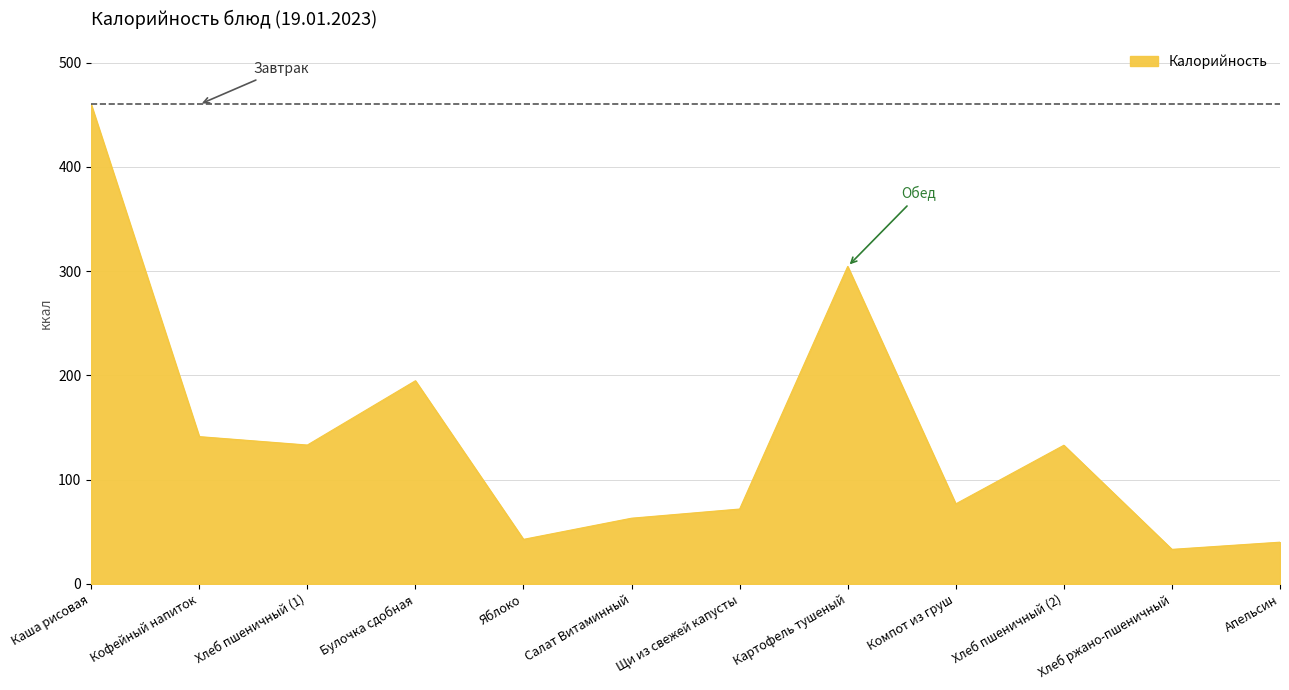

Between Хлеб пшеничный (2) and Хлеб ржано-пшеничный, which is larger?

Хлеб пшеничный (2)